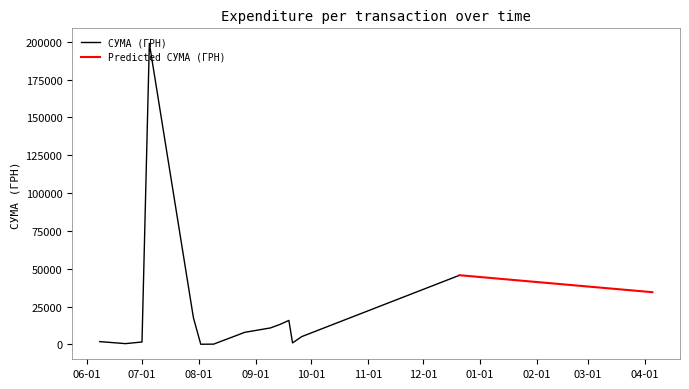

What is the maximum value for СУМА (ГРН)?

199000.0